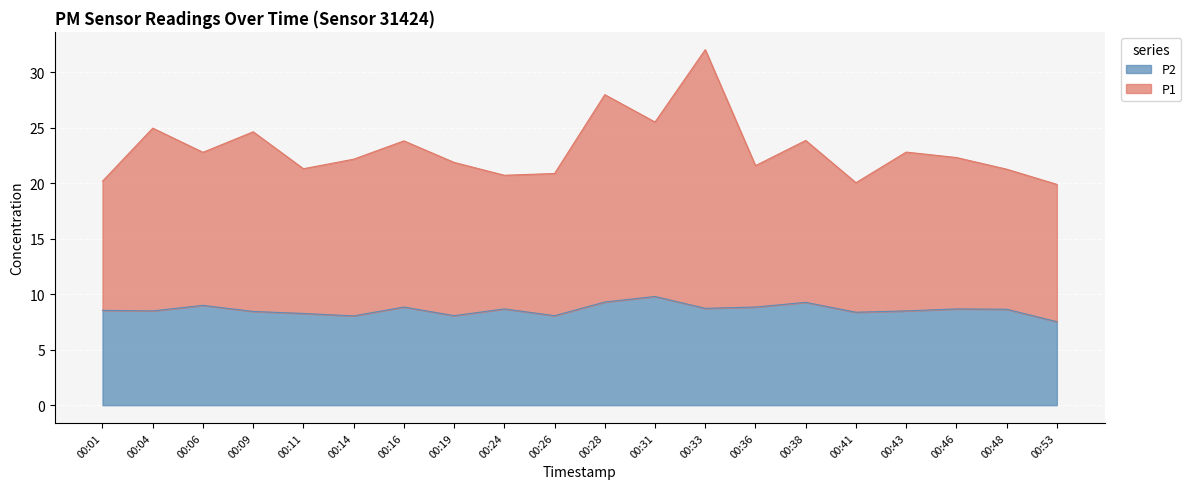

True or false: P1 and P2 cross at least once.

False